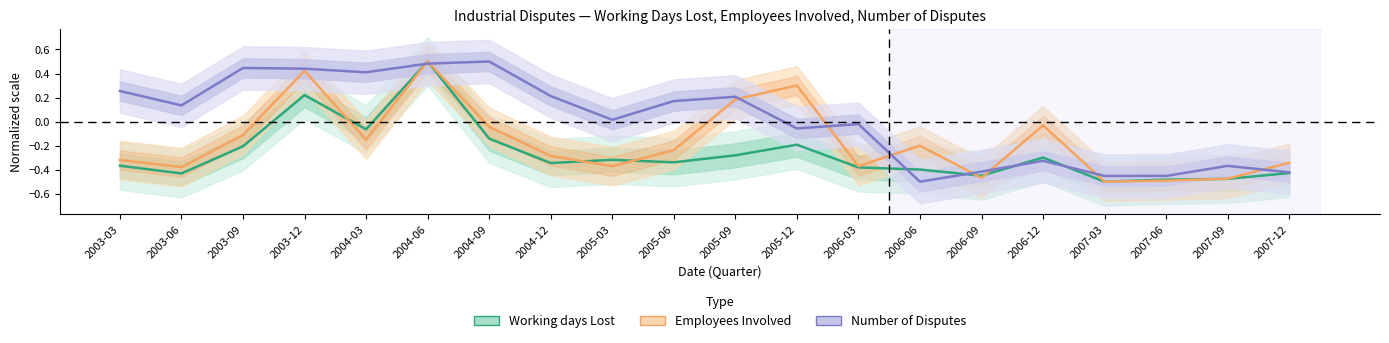

True or false: Employees Involved and Working days Lost cross at least once.

True